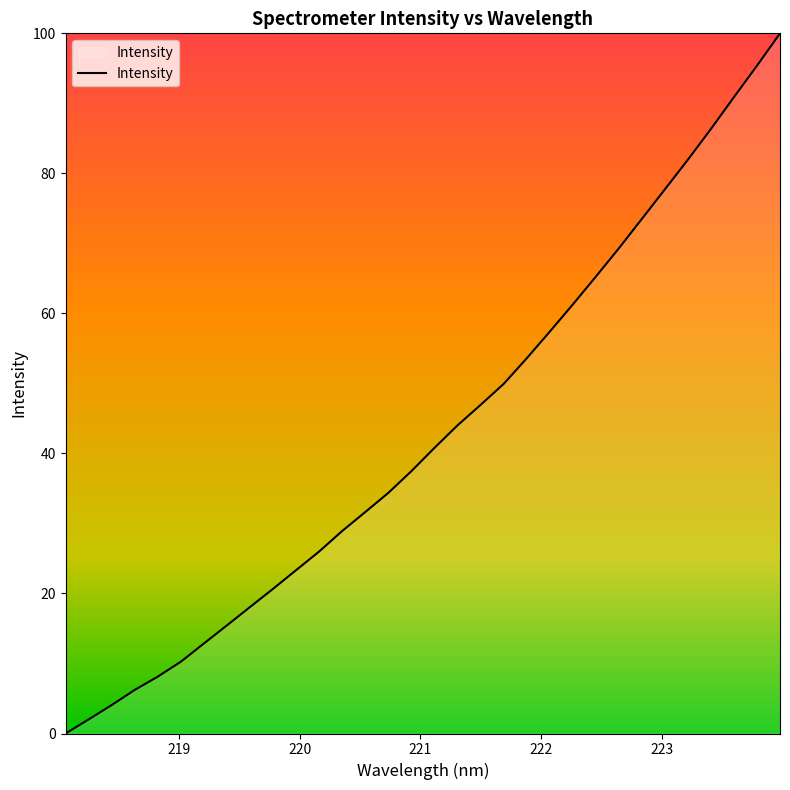

What is the difference between the maximum and minimum values?

100.0